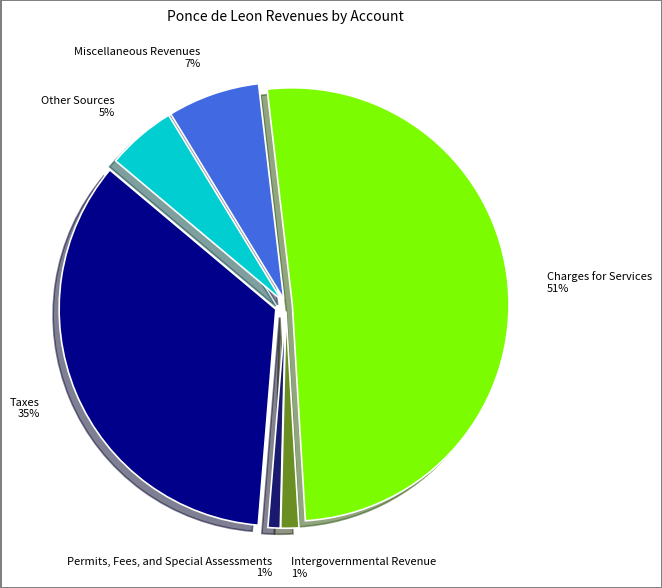

Is it true that Taxes is 48% of the pie?

False